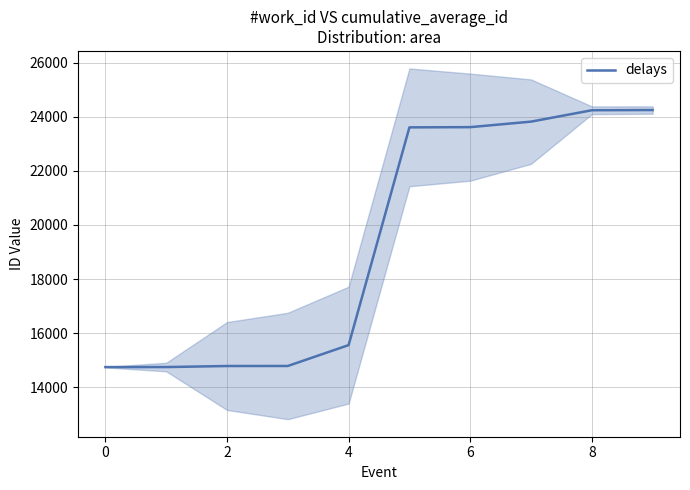

What is the lowest value of the delays series?

14742